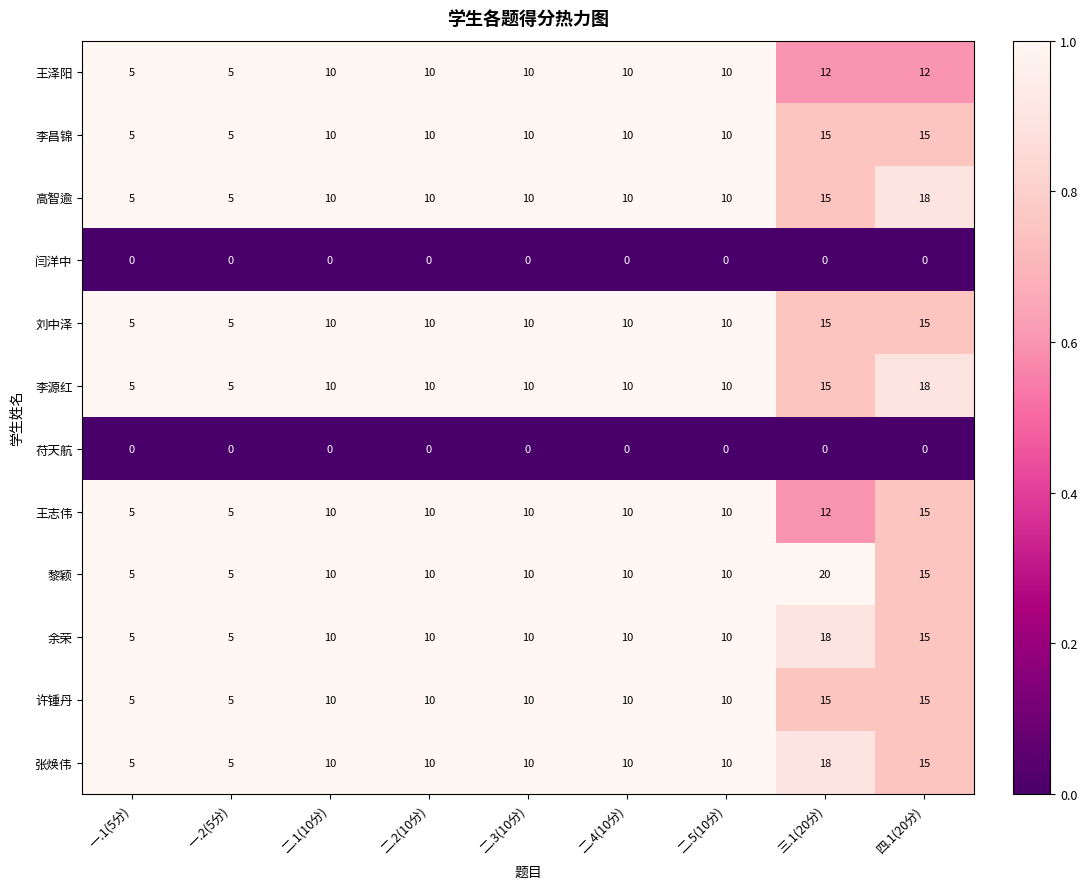

What is the difference between the maximum and minimum values in the 高智逾 series?

13